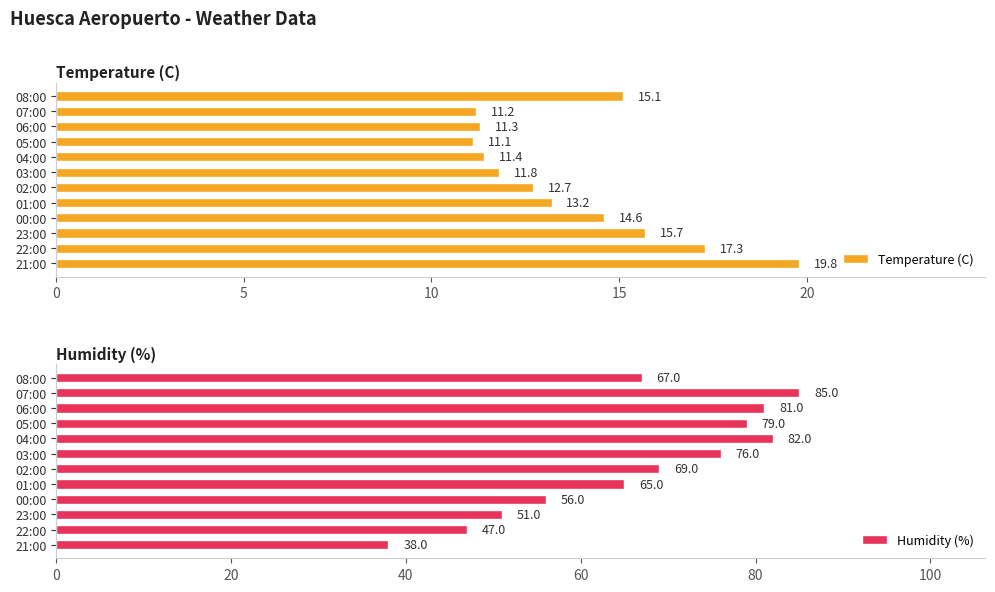

Rank the categories by Temperature (C) value from highest to lowest.

21:00, 22:00, 23:00, 08:00, 00:00, 01:00, 02:00, 03:00, 04:00, 06:00, 07:00, 05:00